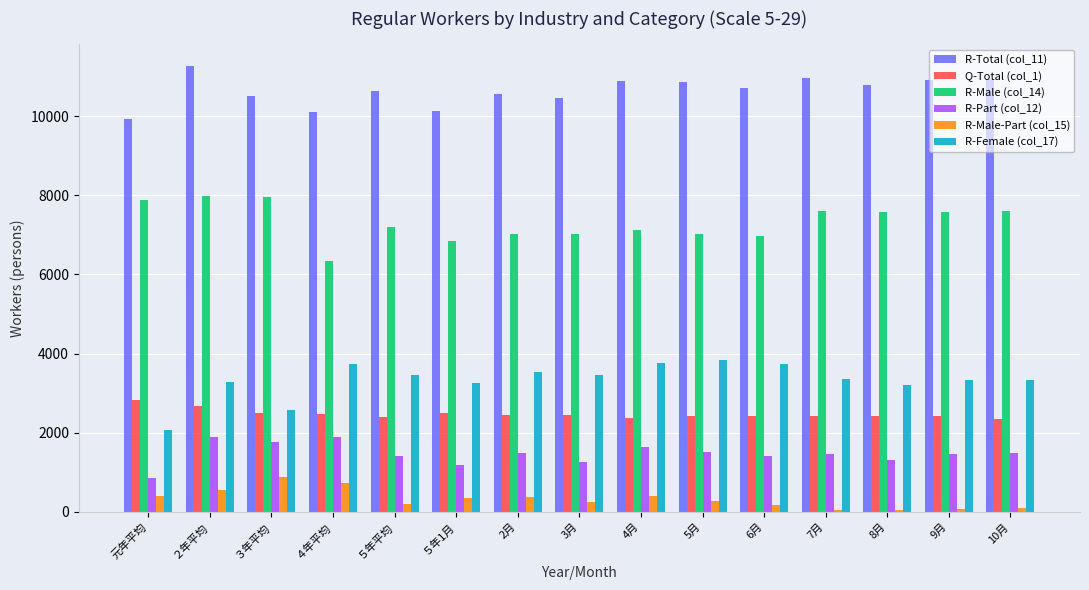

What are all the series names shown in the legend?

R-Total (col_11), Q-Total (col_1), R-Male (col_14), R-Part (col_12), R-Male-Part (col_15), R-Female (col_17)